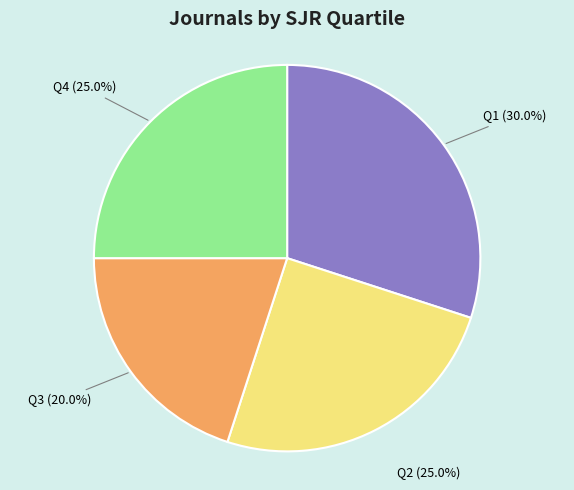

To the nearest percent, what is the difference between the Q2 and Q3 slice percentages?

5%